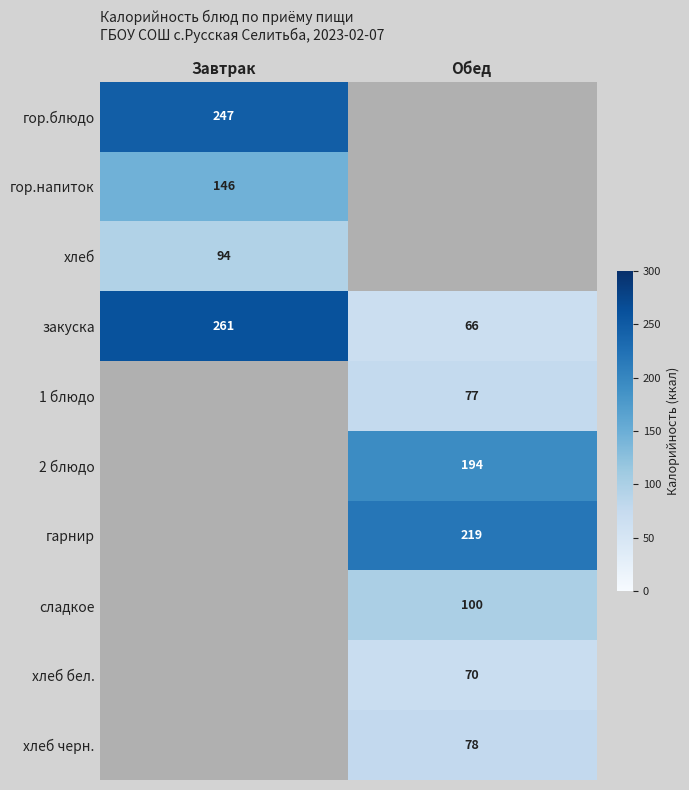

The value of гор.напиток at Завтрак is 234.3. True or false?

False